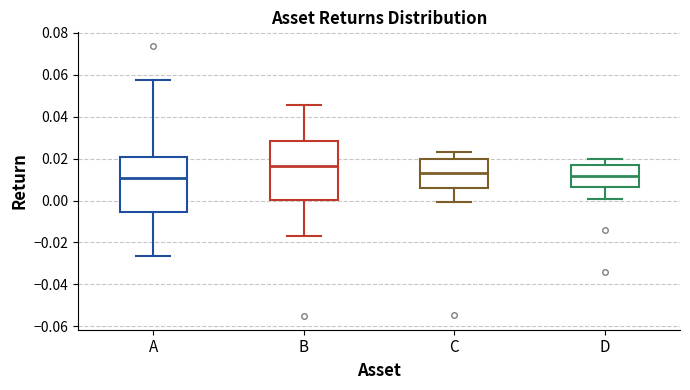

Reading left to right, transcribe this box plot: for each box, give where its median line is, the range the box spans, and where its two whiskers end, as read against the y-axis. The values are not printed on the chart, so give them approximately, as read against the axis.

A: median 0.010, box -0.006 to 0.020, whiskers -0.026 to 0.058
B: median 0.016, box 0.000 to 0.028, whiskers -0.016 to 0.046
C: median 0.014, box 0.006 to 0.020, whiskers 0.000 to 0.024
D: median 0.012, box 0.006 to 0.016, whiskers 0.000 to 0.020